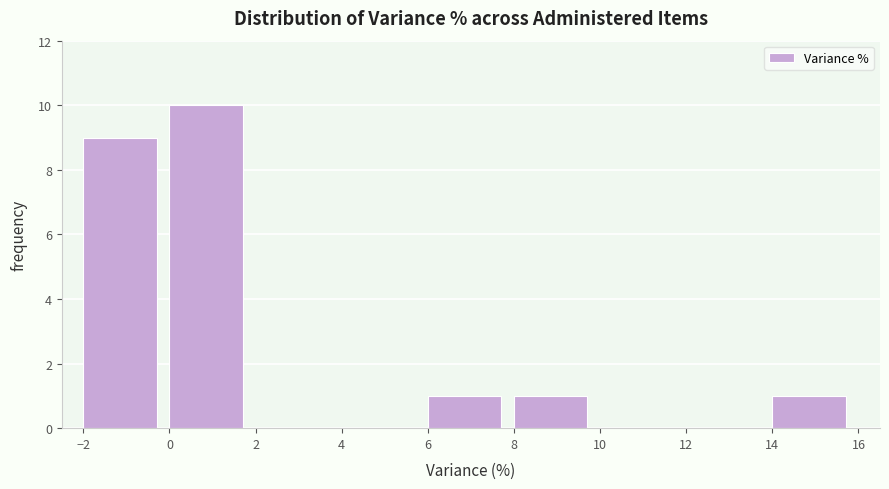

Reading left to right, list every bar in this chart as the range it spans on the x-axis followed by its height. The values are not printed on the chart, so give them approximately, as read against the axis.

-2 to 0: 9
0 to 2: 10
2 to 4: 0
4 to 6: 0
6 to 8: 1
8 to 10: 1
10 to 12: 0
12 to 14: 0
14 to 16: 1